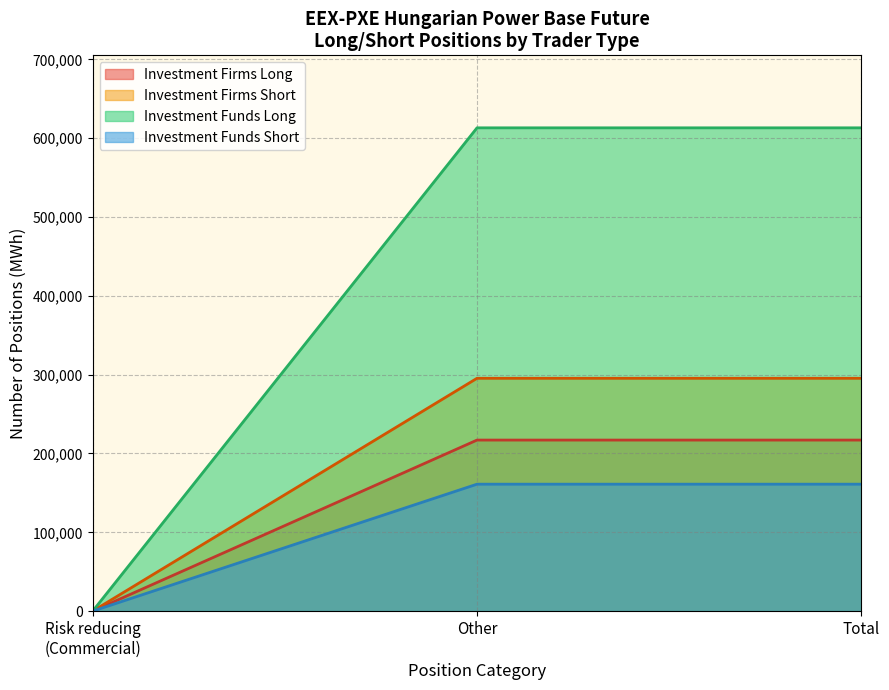

What is the highest value of the Investment Funds Short series?

161040